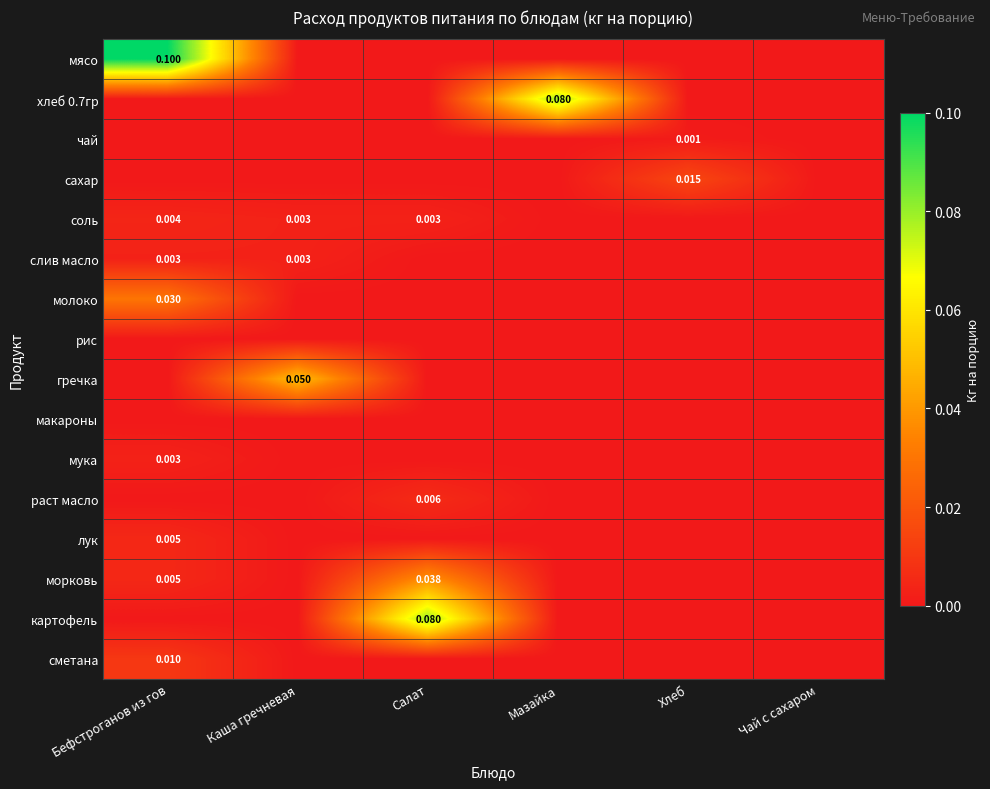

Is the value of лук at Бефстроганов из гов greater than the value of мука at Бефстроганов из гов?

Yes